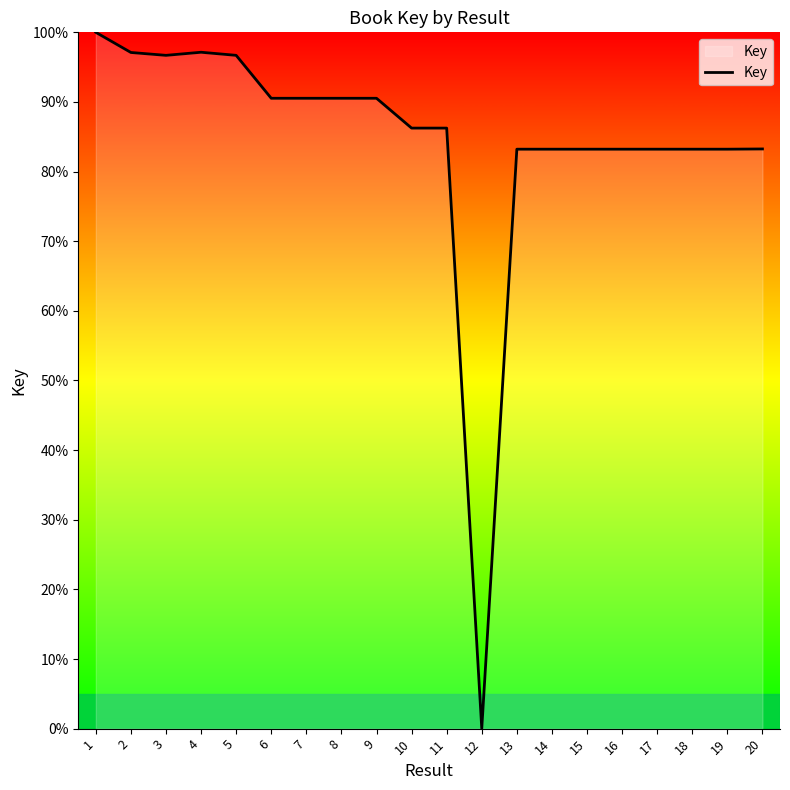

What is the sum of the values at 11 and 6?

176.8